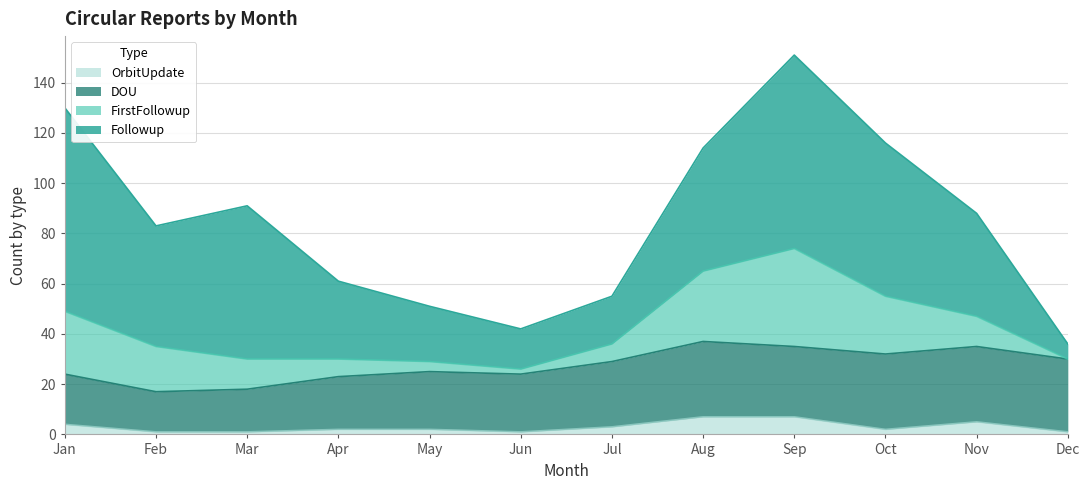

Rank the categories by DOU value from highest to lowest.

Aug, Oct, Nov, Dec, Sep, Jul, May, Jun, Apr, Jan, Mar, Feb